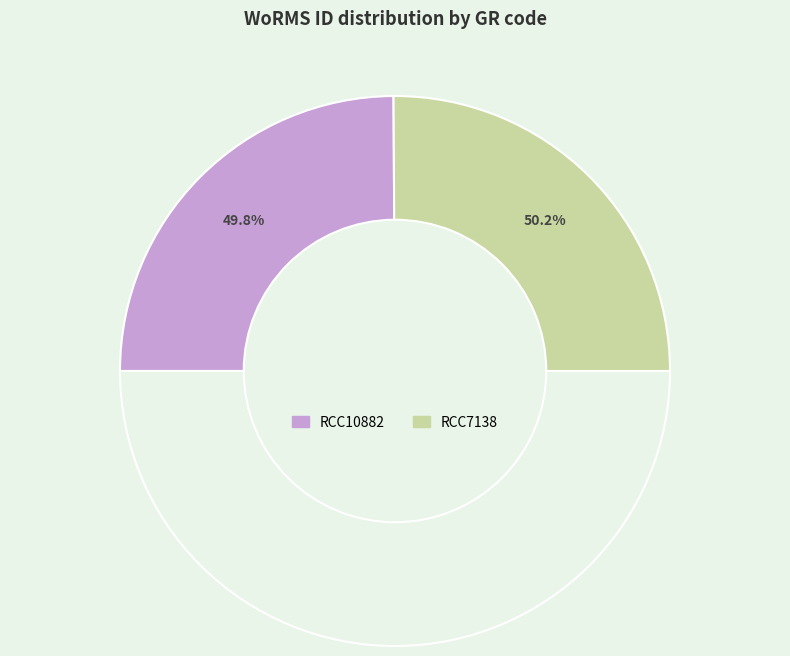

To the nearest percent, what portion does RCC10882 represent?

50%